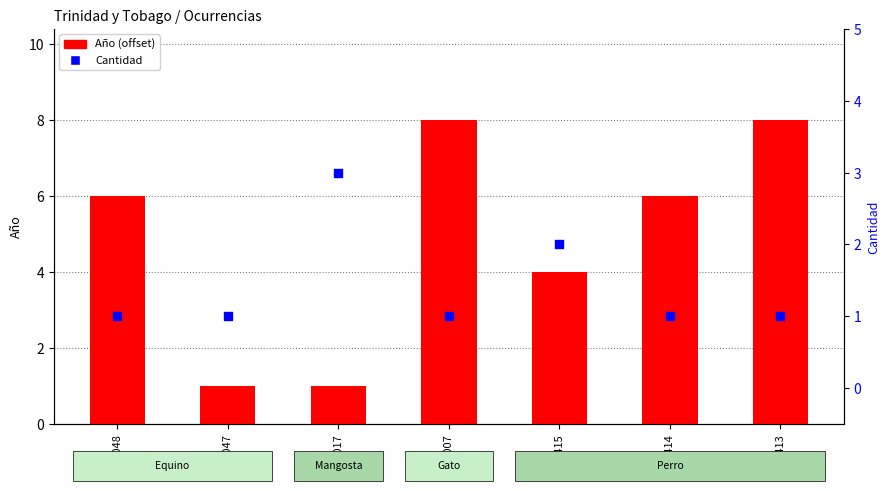

What are all the series names shown in the legend?

Año (offset), Cantidad